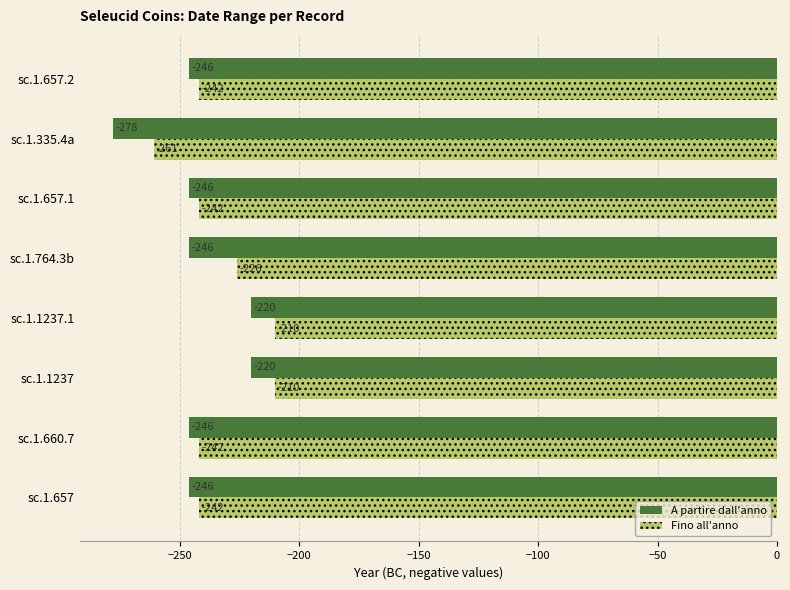

Rank the series by their average value, from highest to lowest.

Fino all'anno, A partire dall'anno